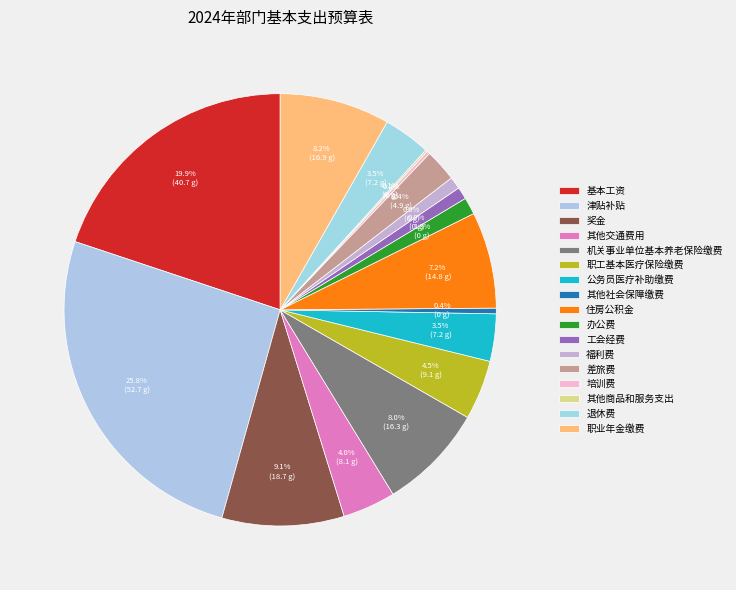

What percentage is NOT represented by 其他交通费用?

96.0%